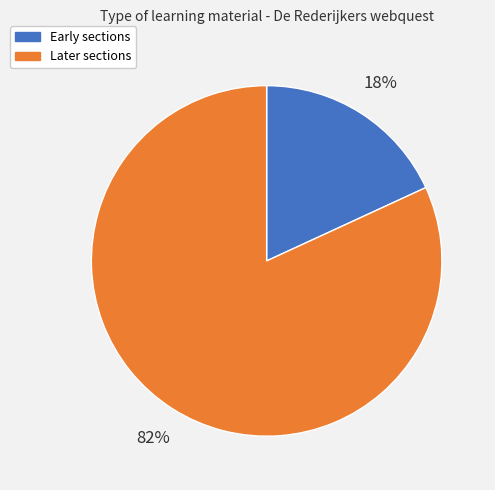

To the nearest percent, what is the average slice percentage?

50%